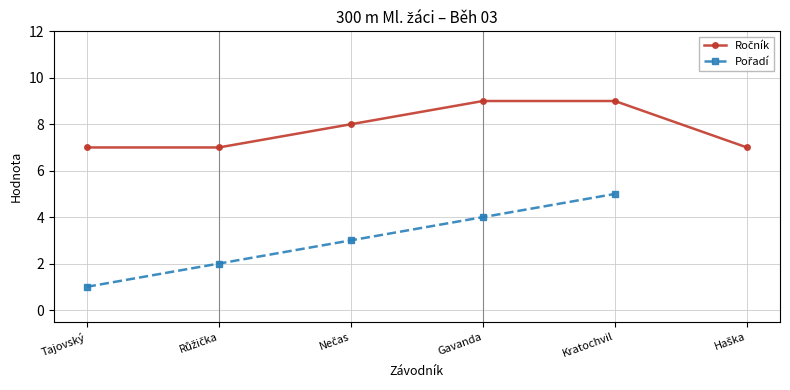

At which category is the sum across all series the highest?

Kratochvil